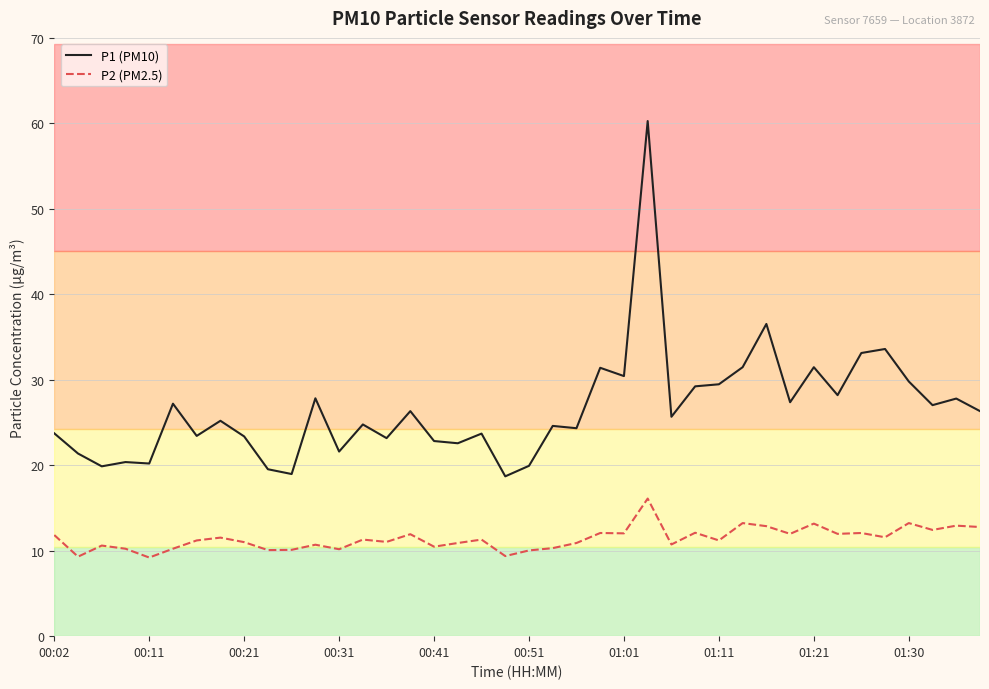

List the series in order of their overall mean, lowest first.

P2 (PM2.5), P1 (PM10)